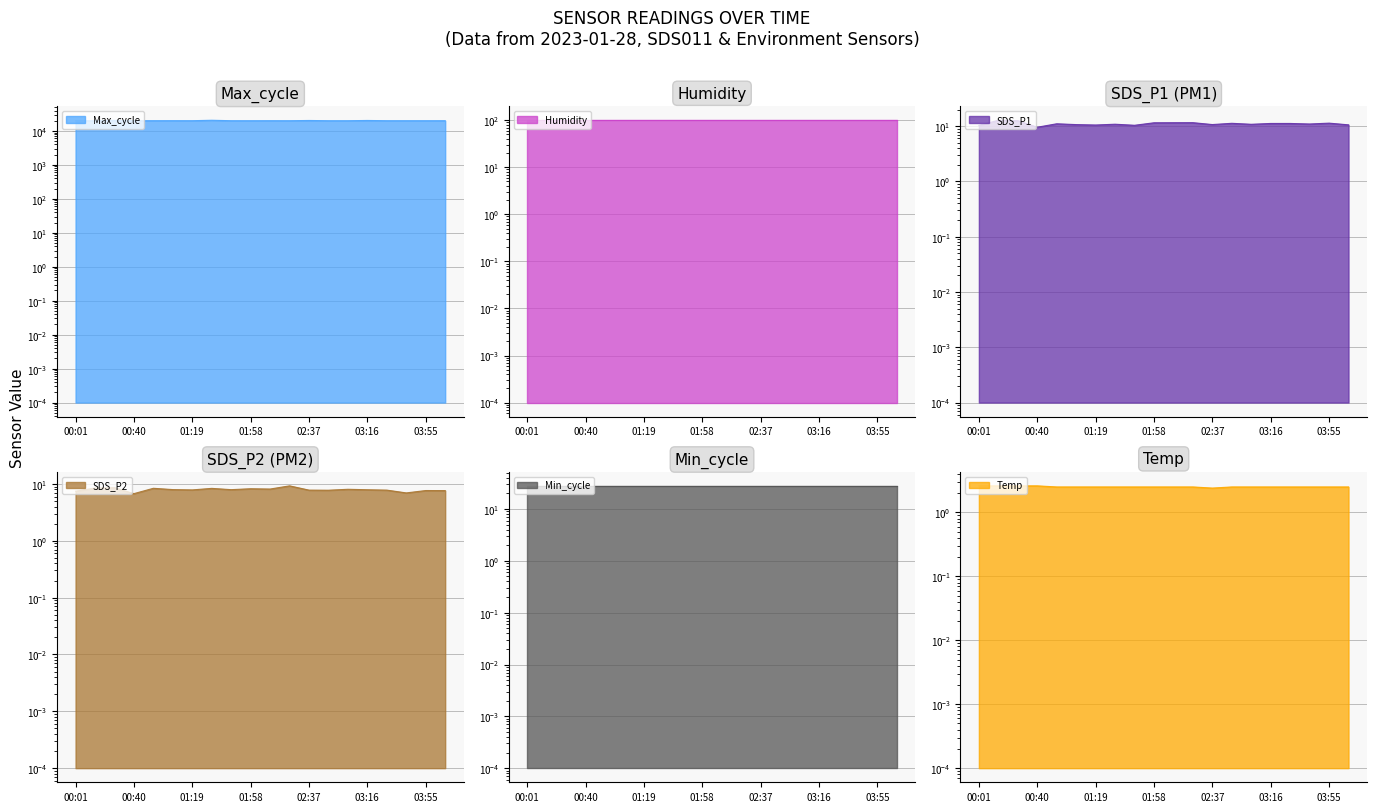

What is the difference between the highest and lowest values at 03:55?

20037.5